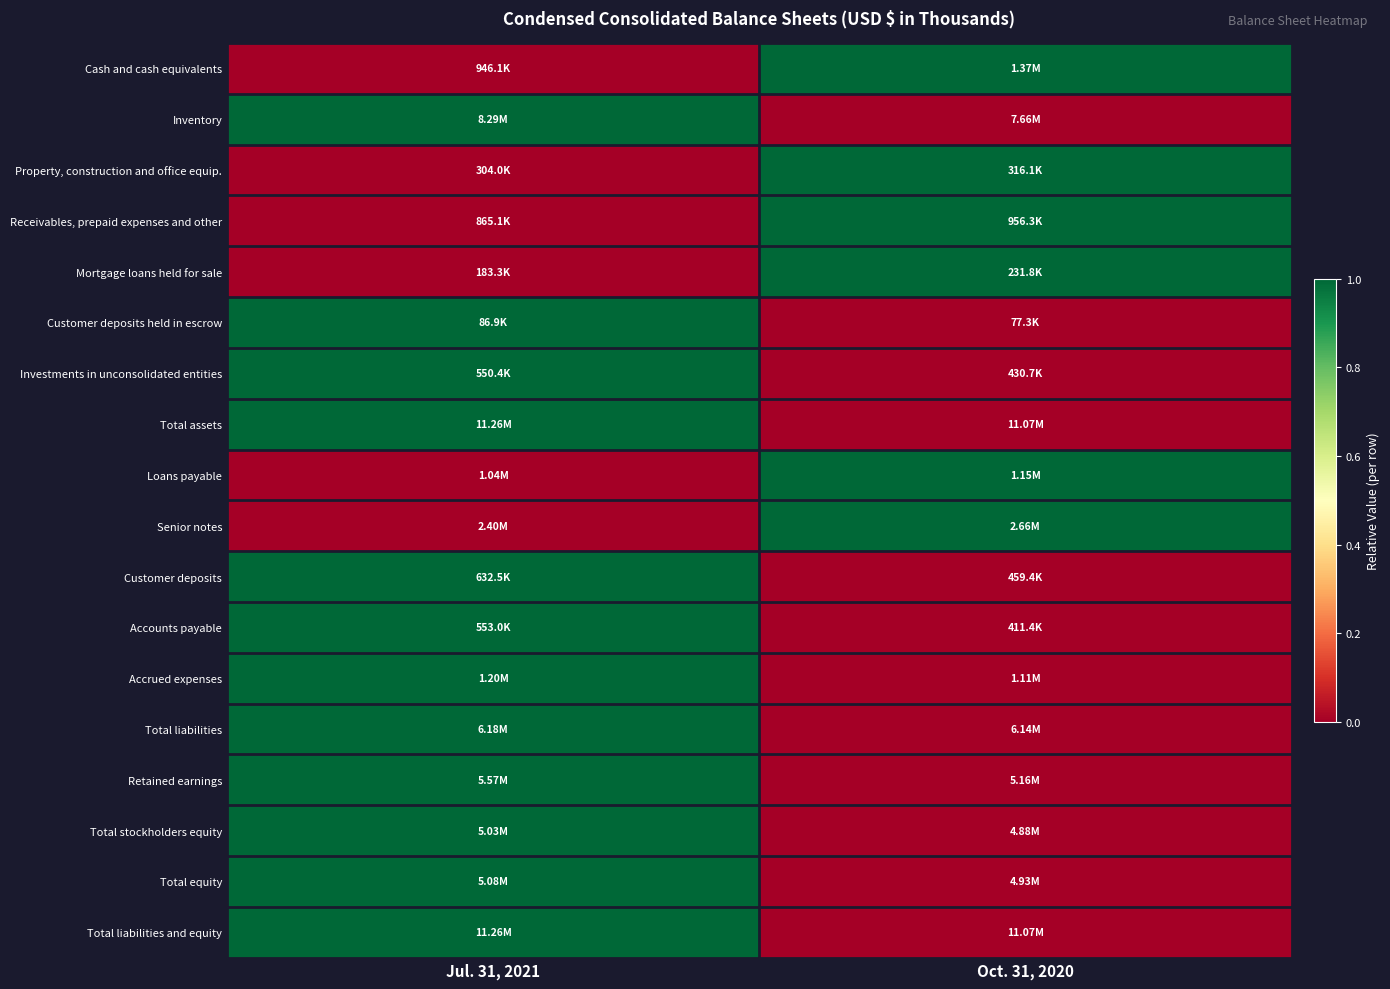

Reading left to right, list all the values displayed in this chart.

Cash and cash equivalents: Jul. 31, 2021=0	Oct. 31, 2020=1
Inventory: Jul. 31, 2021=1	Oct. 31, 2020=0
Property, construction and office equip.: Jul. 31, 2021=0	Oct. 31, 2020=1
Receivables, prepaid expenses and other: Jul. 31, 2021=0	Oct. 31, 2020=1
Mortgage loans held for sale: Jul. 31, 2021=0	Oct. 31, 2020=1
Customer deposits held in escrow: Jul. 31, 2021=1	Oct. 31, 2020=0
Investments in unconsolidated entities: Jul. 31, 2021=1	Oct. 31, 2020=0
Total assets: Jul. 31, 2021=1	Oct. 31, 2020=0
Loans payable: Jul. 31, 2021=0	Oct. 31, 2020=1
Senior notes: Jul. 31, 2021=0	Oct. 31, 2020=1
Customer deposits: Jul. 31, 2021=1	Oct. 31, 2020=0
Accounts payable: Jul. 31, 2021=1	Oct. 31, 2020=0
Accrued expenses: Jul. 31, 2021=1	Oct. 31, 2020=0
Total liabilities: Jul. 31, 2021=1	Oct. 31, 2020=0
Retained earnings: Jul. 31, 2021=1	Oct. 31, 2020=0
Total stockholders equity: Jul. 31, 2021=1	Oct. 31, 2020=0
Total equity: Jul. 31, 2021=1	Oct. 31, 2020=0
Total liabilities and equity: Jul. 31, 2021=1	Oct. 31, 2020=0